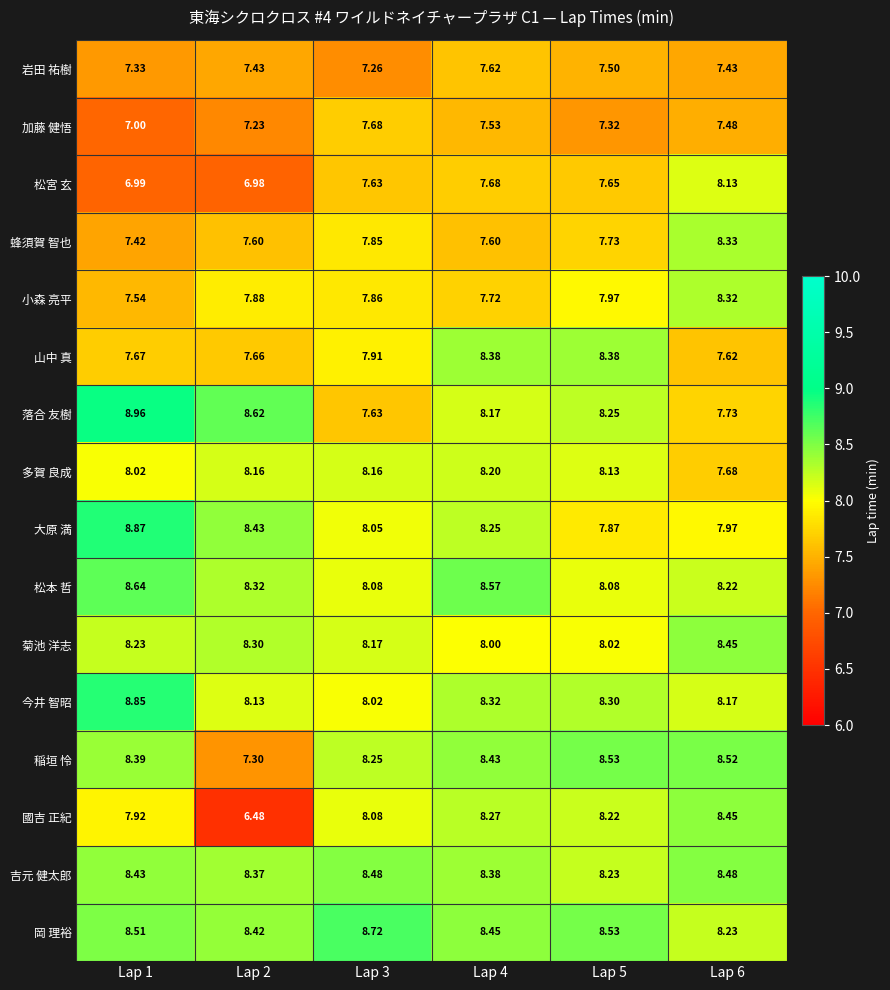

Which series has the widest spread of values?

國吉 正紀